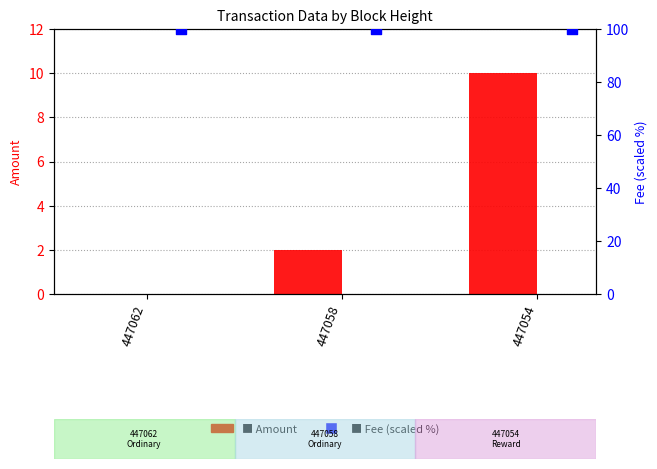

What are all the series names shown in the legend?

Amount, Fee